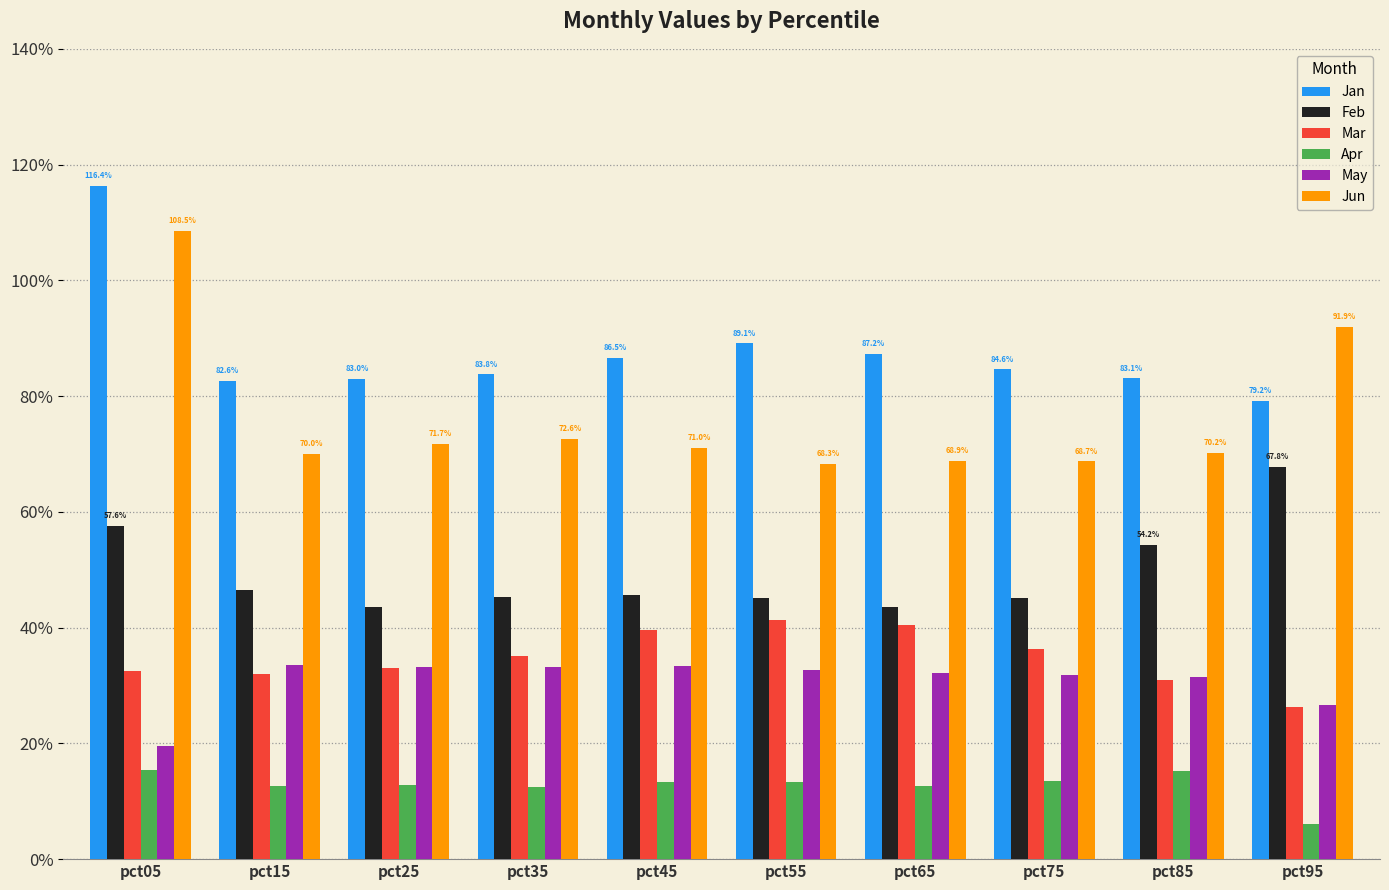

What are all the series names shown in the legend?

Jan, Feb, Mar, Apr, May, Jun